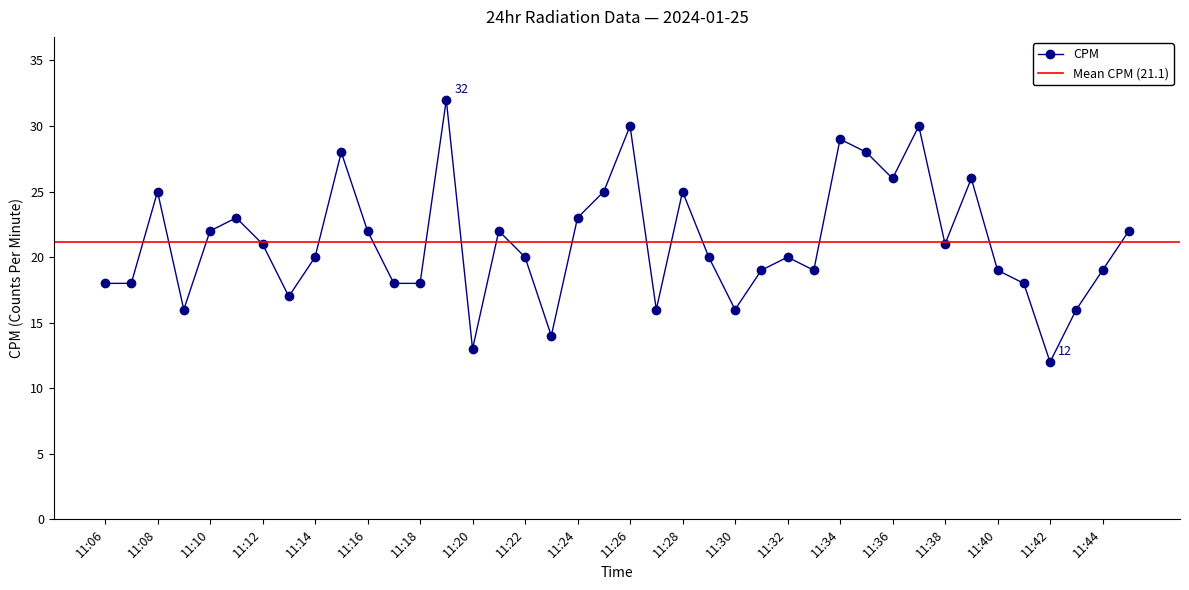

How many lines are shown in the chart?

1